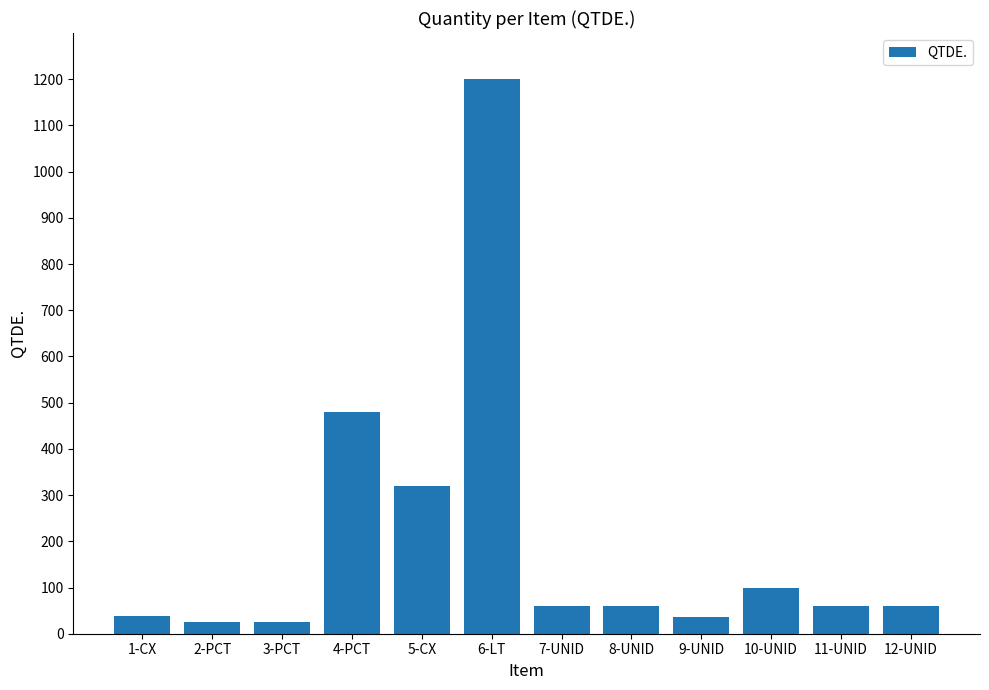

The value at 5-CX is 72. True or false?

False